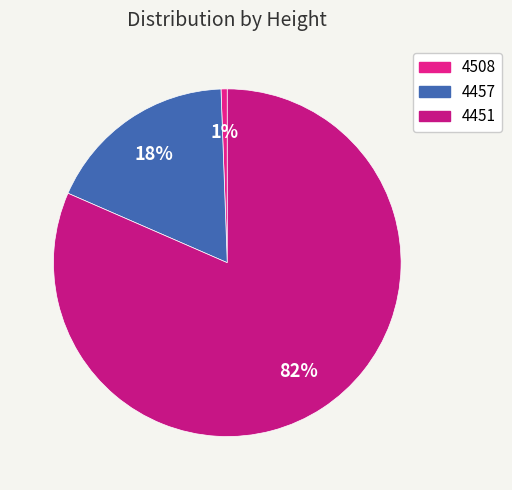

To the nearest percent, what is the combined percentage of 4457 and 4508?

18%